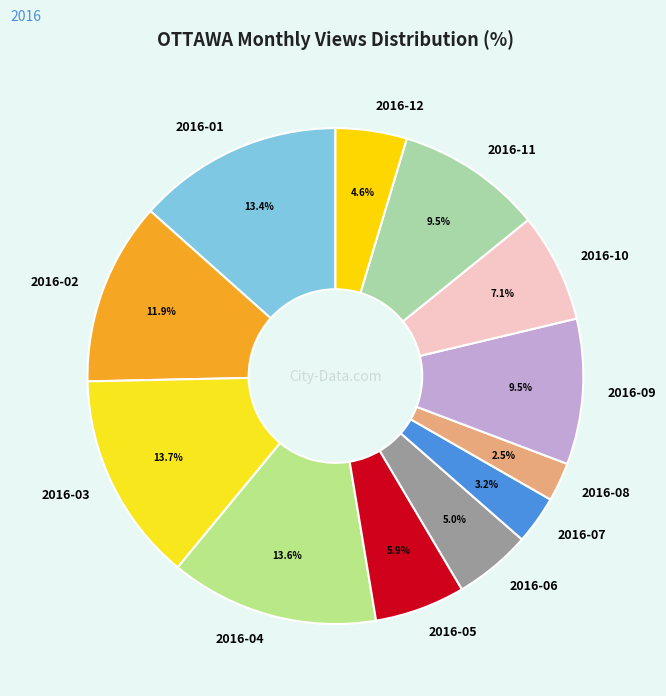

To the nearest percent, what is the difference between the 2016-11 and 2016-12 slice percentages?

5%